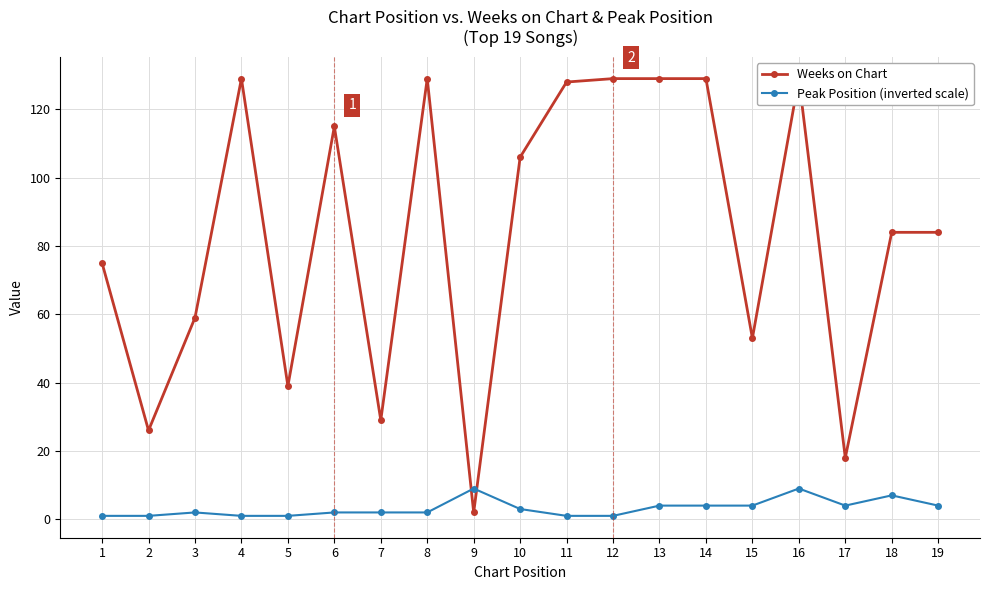

At how many categories does at least one series exceed 66?

12